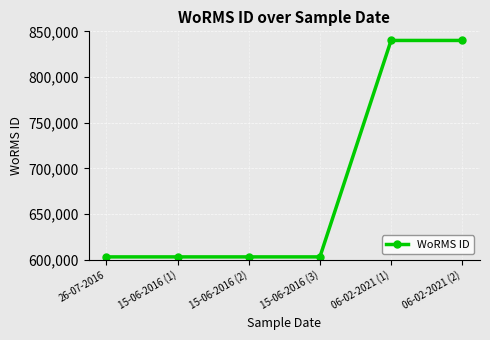

Does the chart have visible grid lines?

Yes